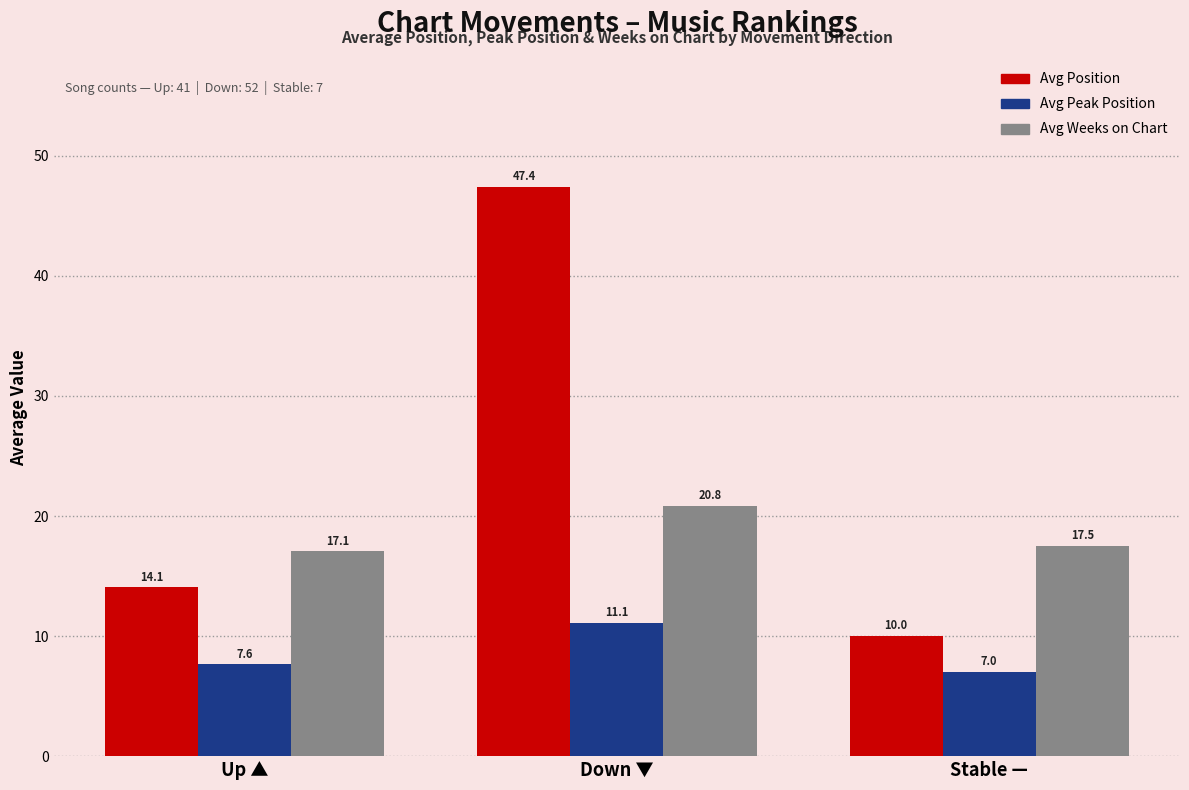

What position from the left is Up ▲?

1